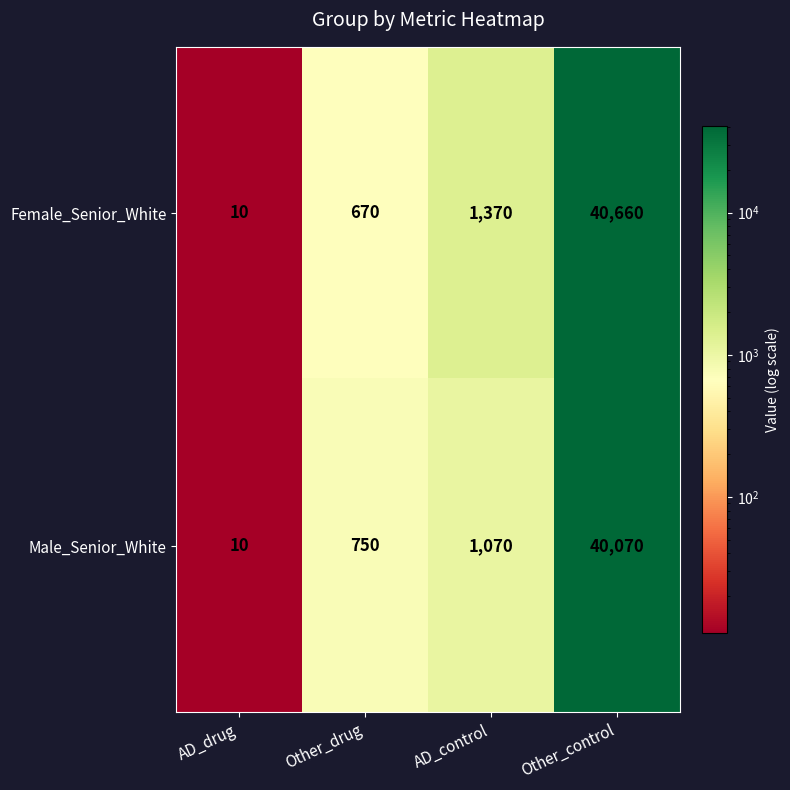

What is the approximate value of Female_Senior_White at Other_control?

40660